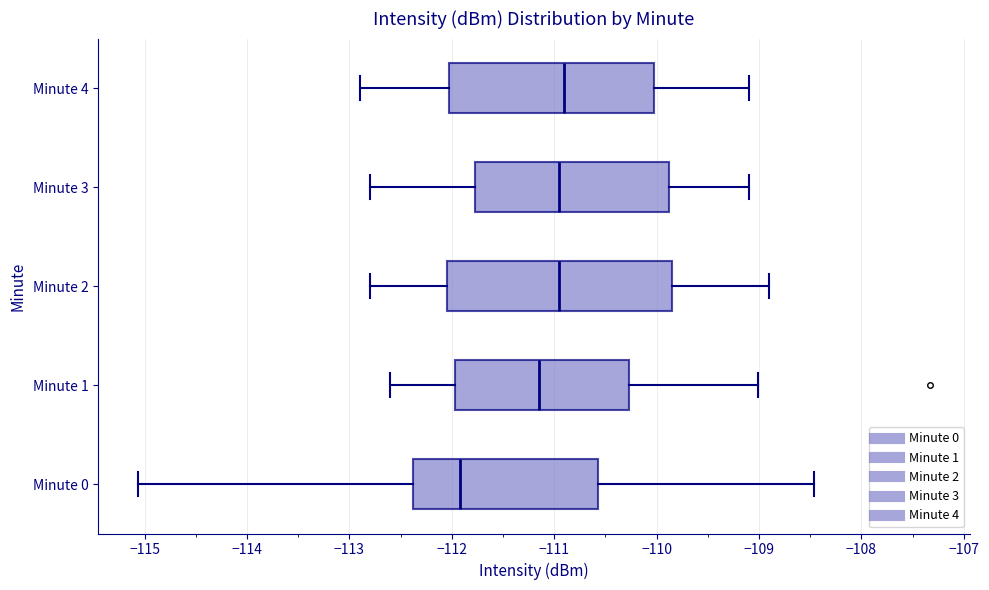

Where is the left edge of the box for Minute 2 on the x-axis? The values are not printed on the chart, so give them approximately, as read against the axis.

-112.0